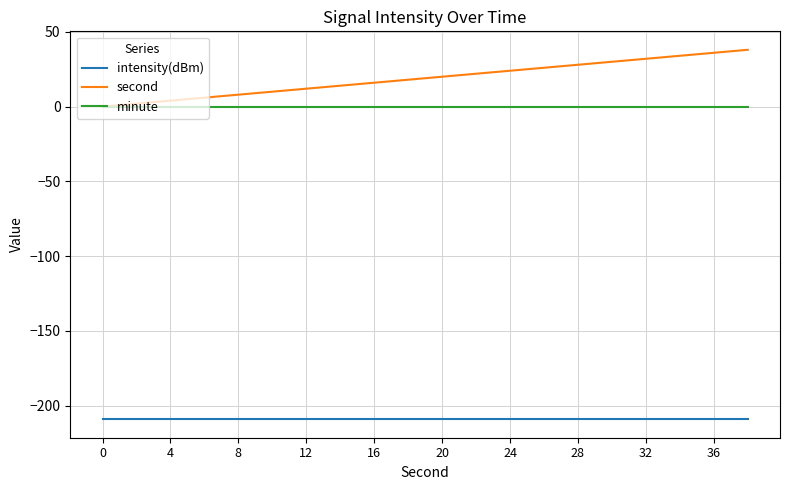

True or false: intensity(dBm) and minute cross at least once.

False